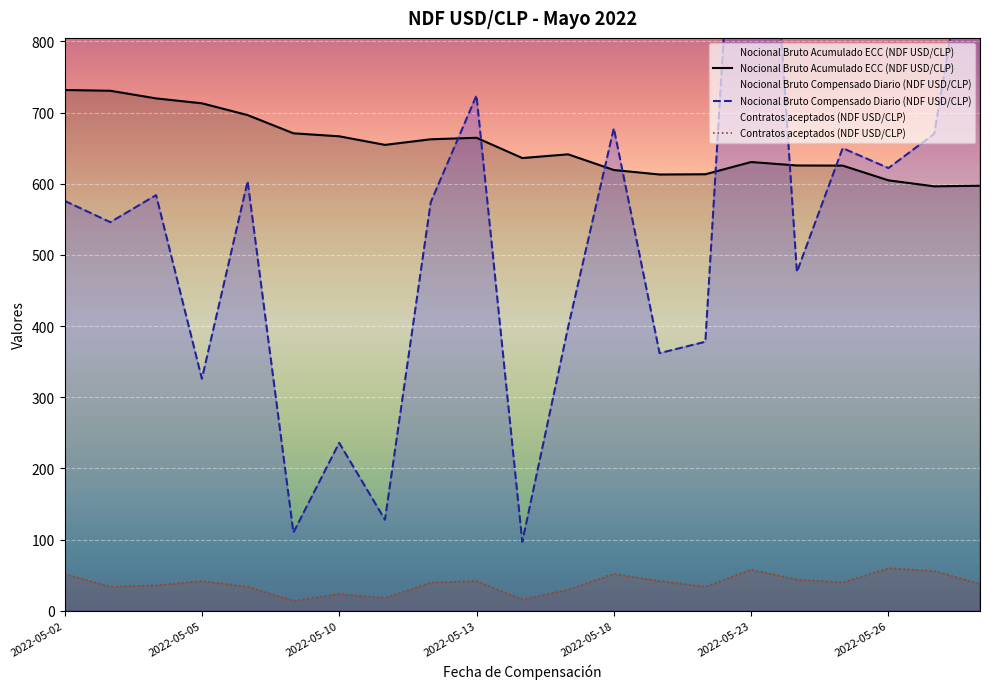

Between 2022-05-02 and 17, which is larger?

2022-05-02